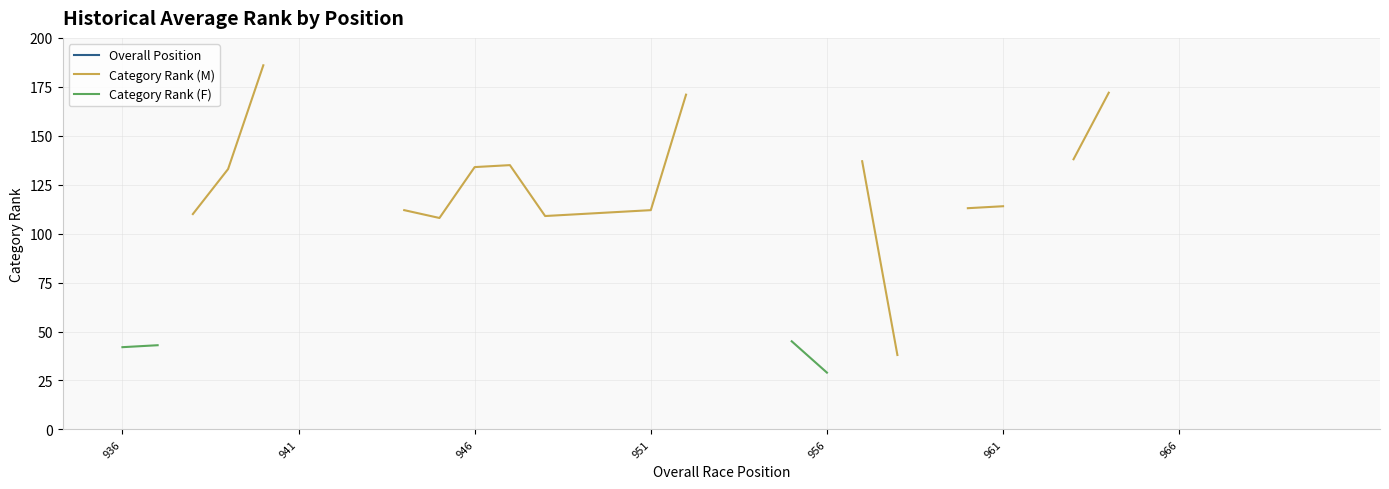

How many values in the Overall Position series exceed 953?

17